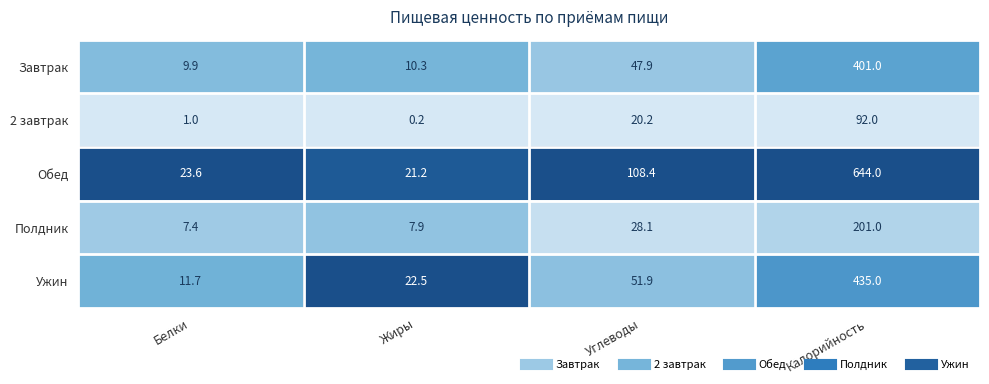

What is the total value across all series at Углеводы?

256.5